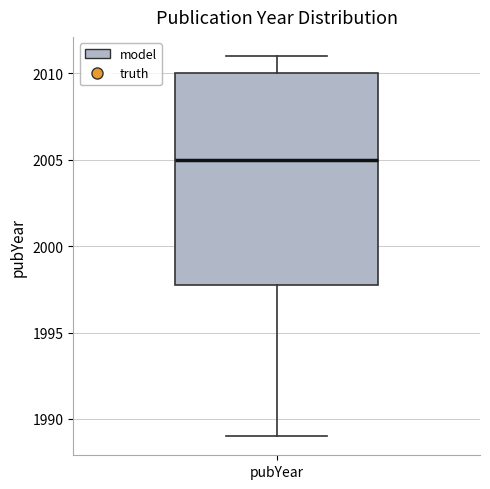

Transcribe this box plot: give where the median line is, the range the box spans, and where the two whiskers end, as read against the y-axis. The values are not printed on the chart, so give them approximately, as read against the axis.

median 2005, box 1998 to 2010, whiskers 1989 to 2011